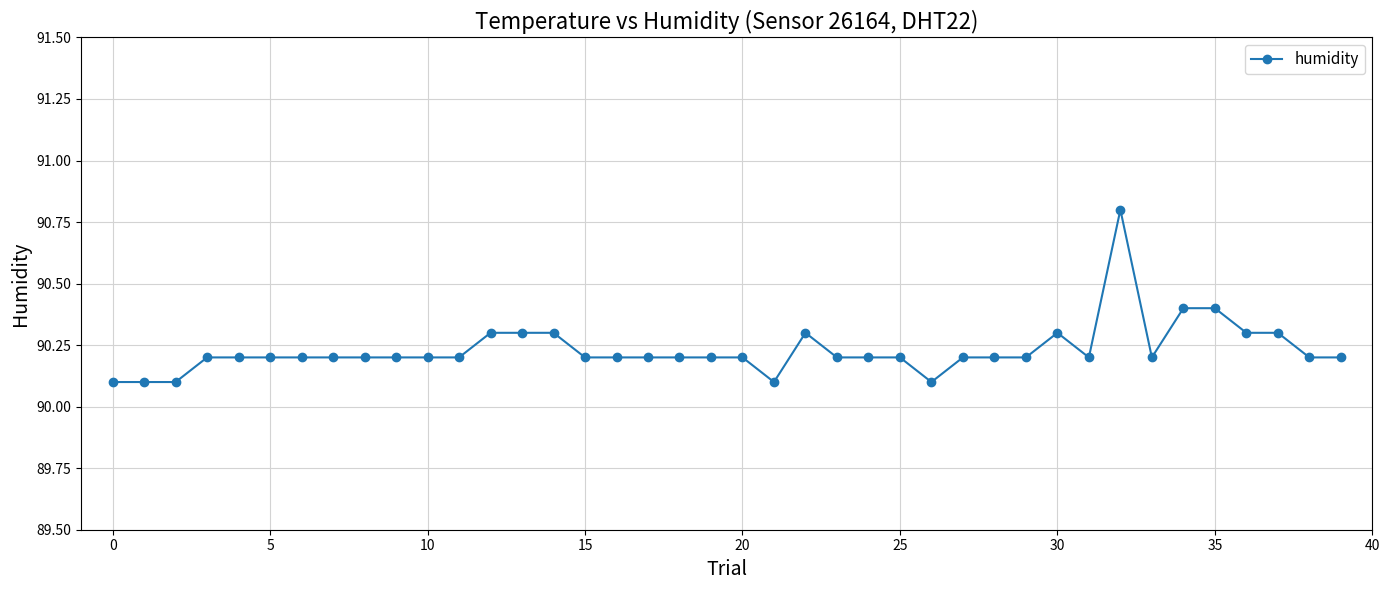

How many values are between 90 and 91?

40